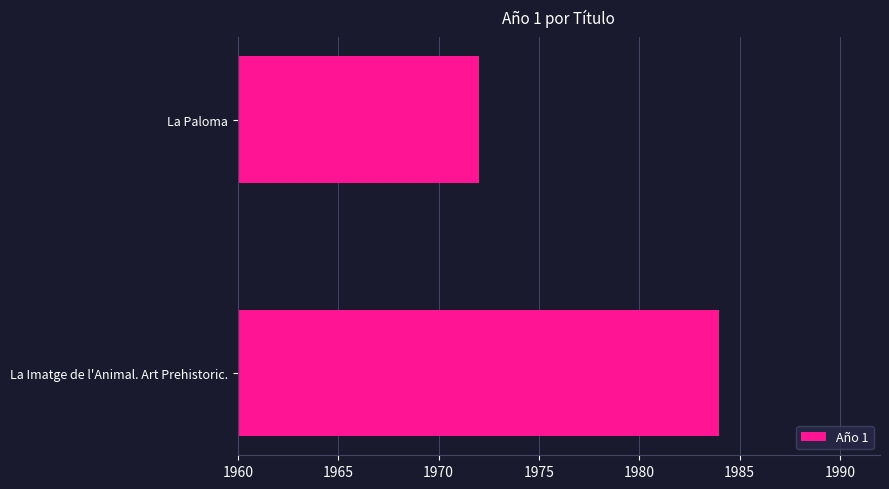

What is the smallest value displayed?

1972